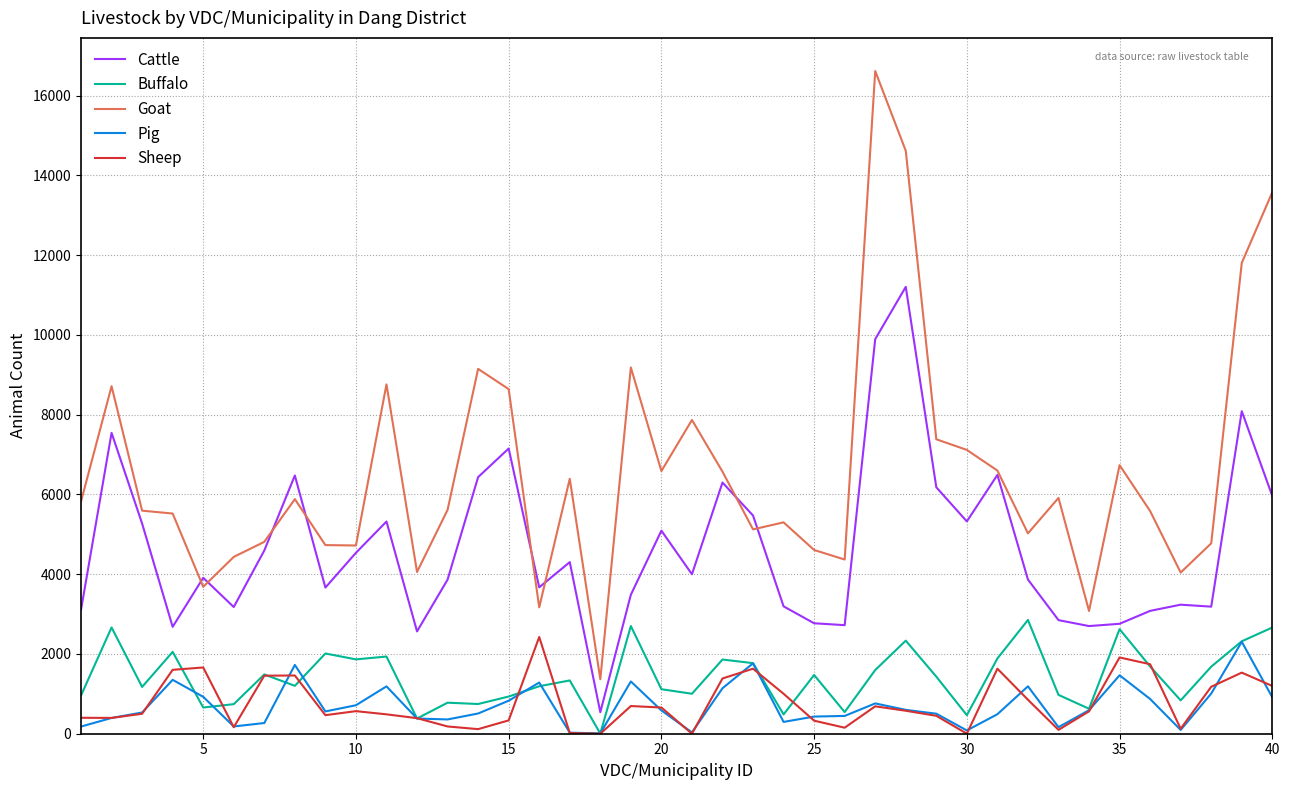

What is the maximum value for Cattle?

11203